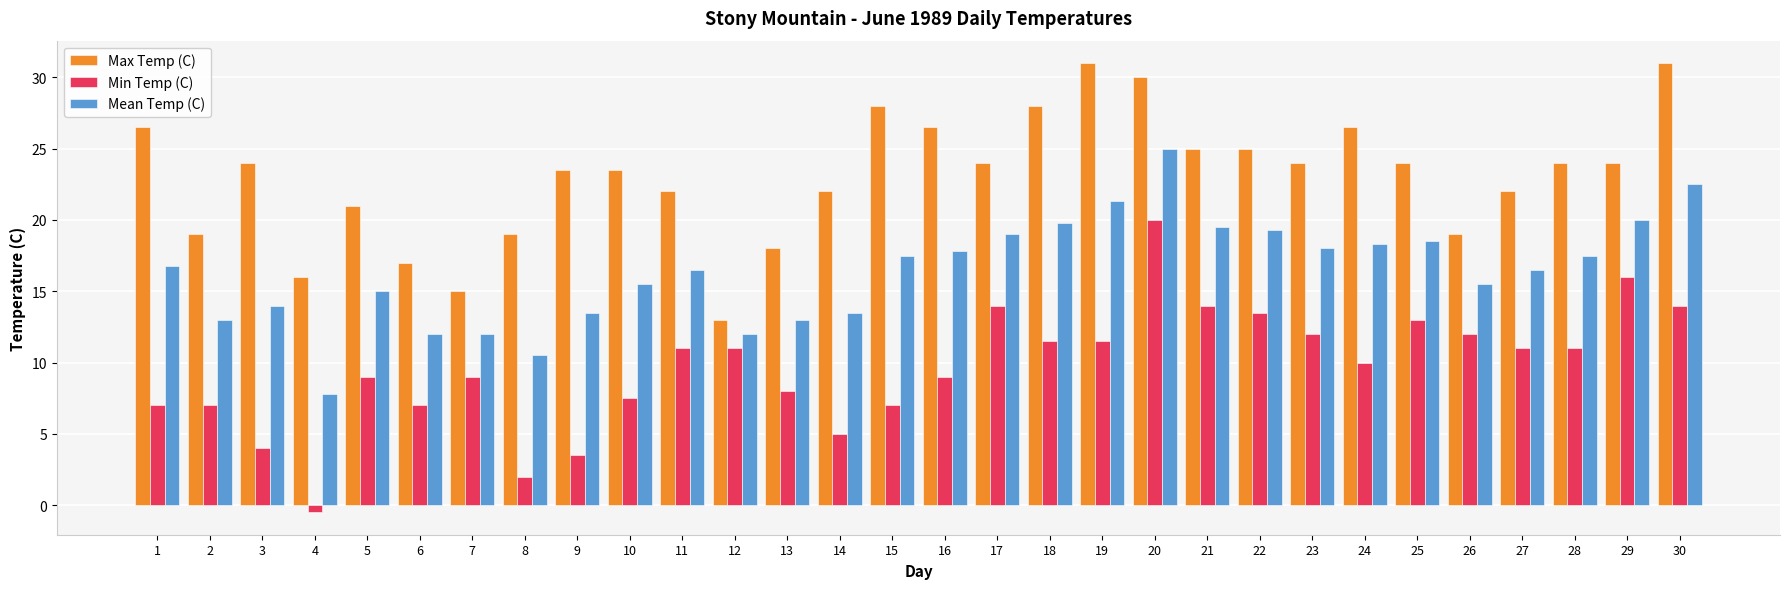

How many negative values does the Min Temp (C) series have?

1